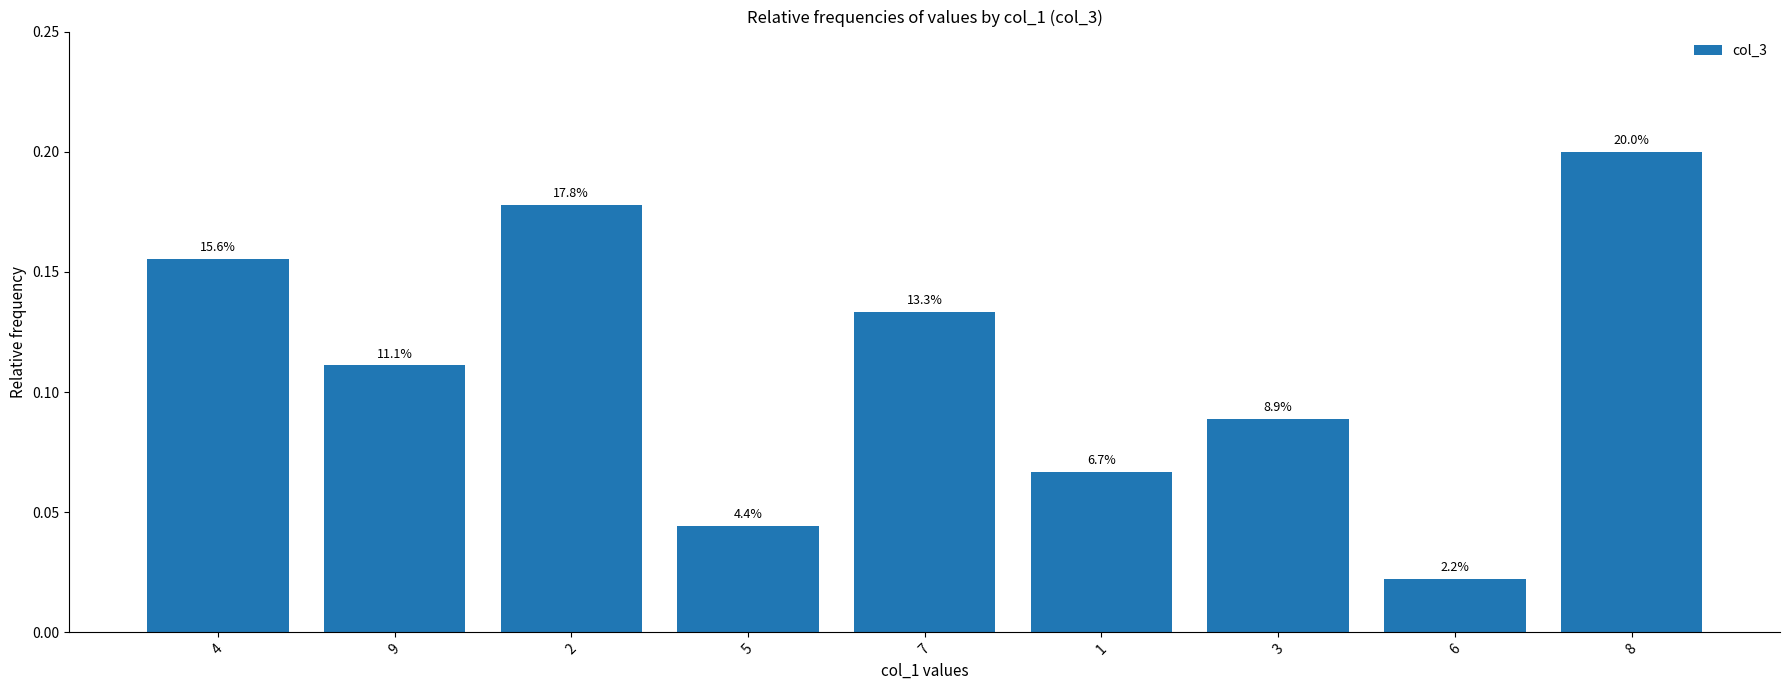

How many bars are there in total?

9